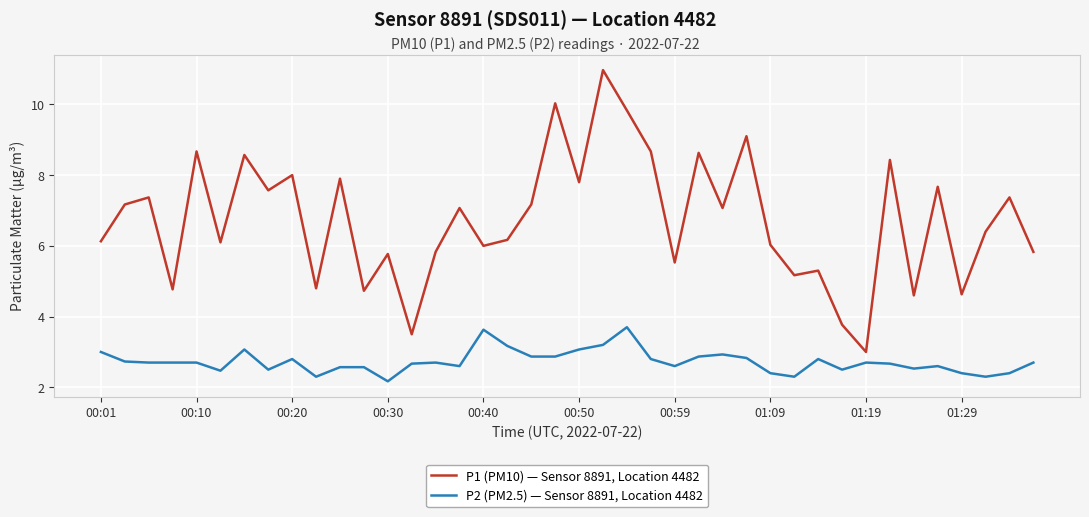

True or false: P1 (PM10) — Sensor 8891, Location 4482 has more than 2 interior local peaks.

True